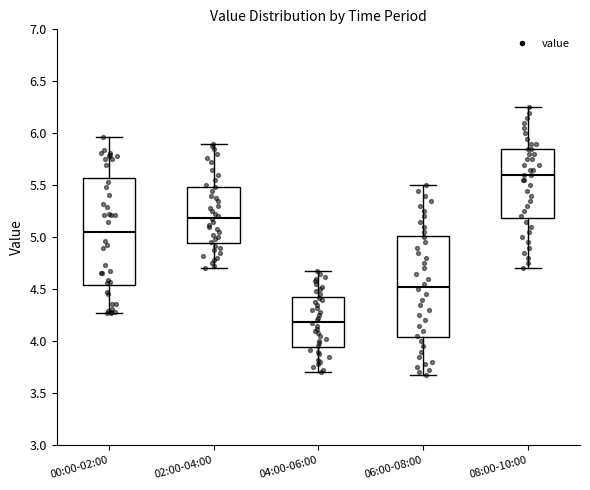

Where is the lower edge of the box for 06:00-08:00 on the y-axis? The values are not printed on the chart, so give them approximately, as read against the axis.

4.05